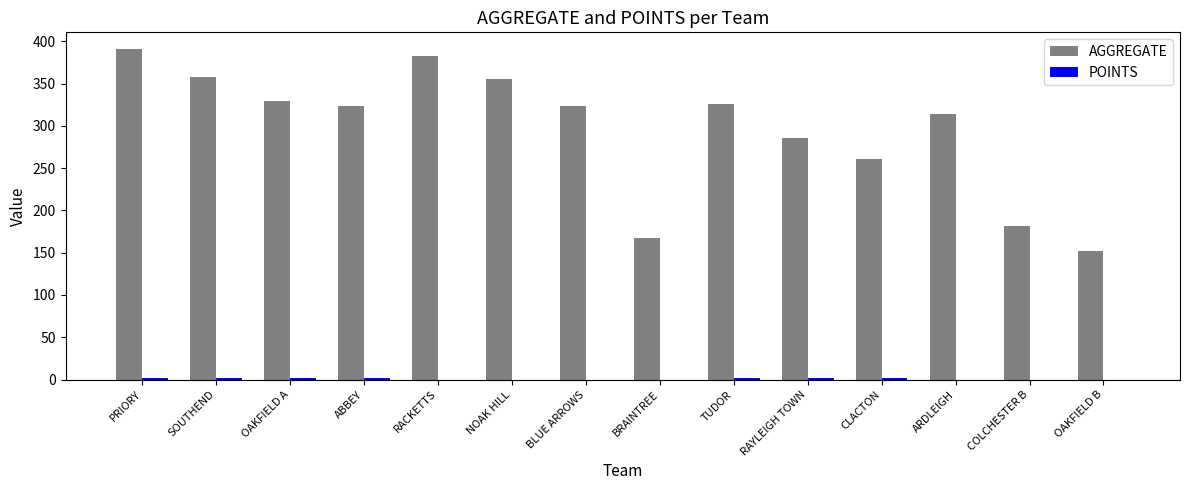

Is it true that AGGREGATE equals 286 at RAYLEIGH TOWN?

True